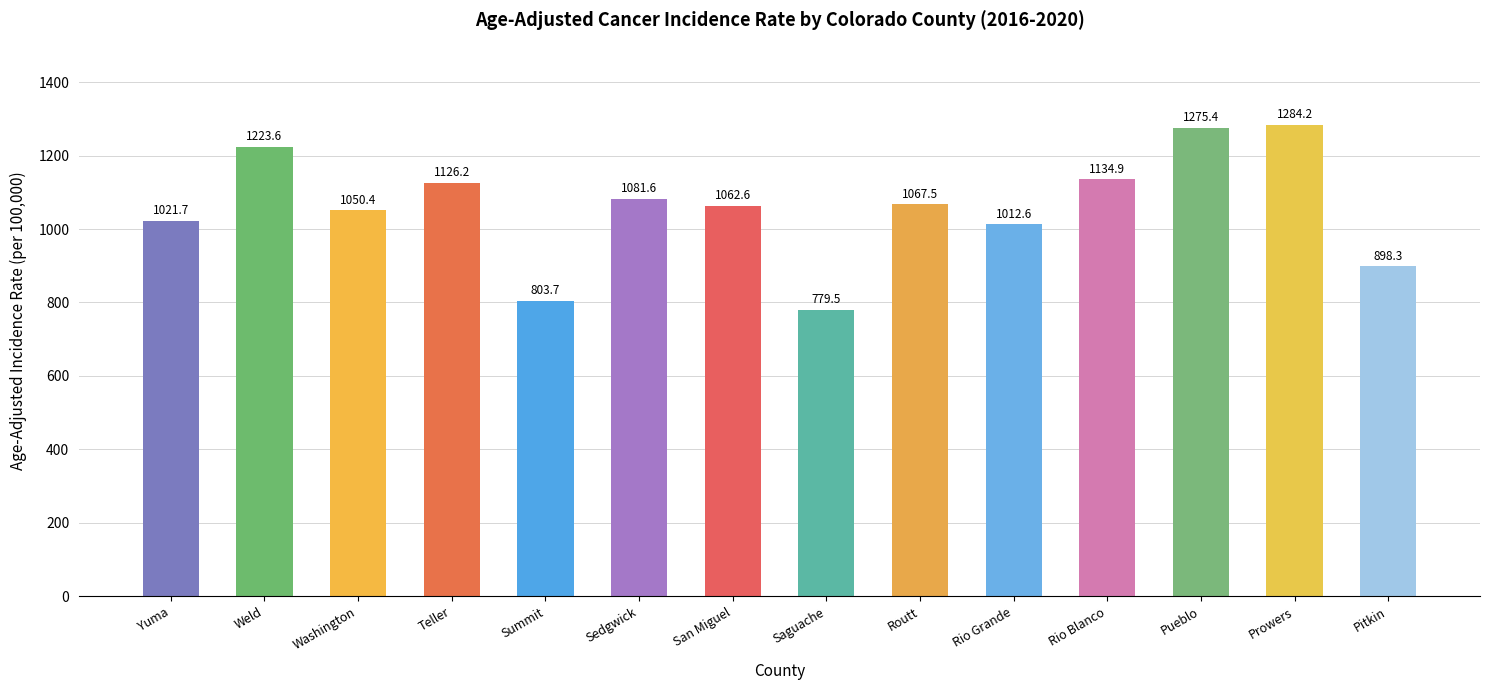

What is the average value?

1058.7